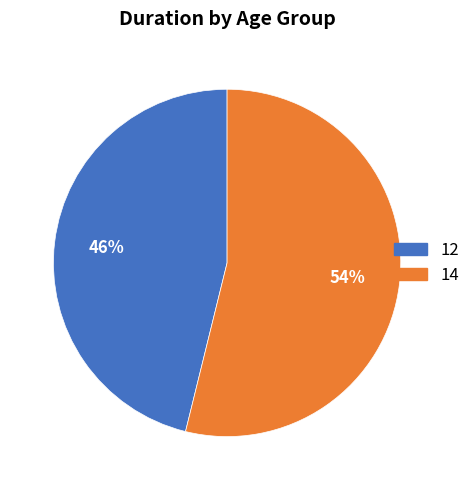

Which slice is the largest?

14